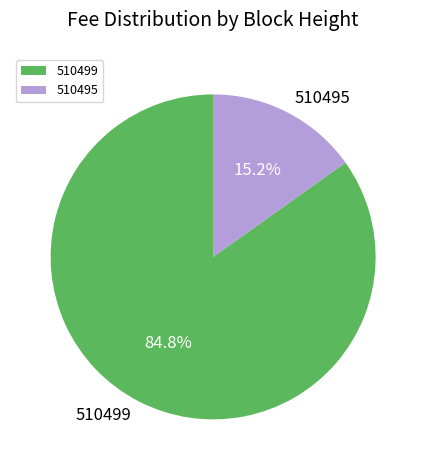

Which category has the smallest portion of the pie?

510495